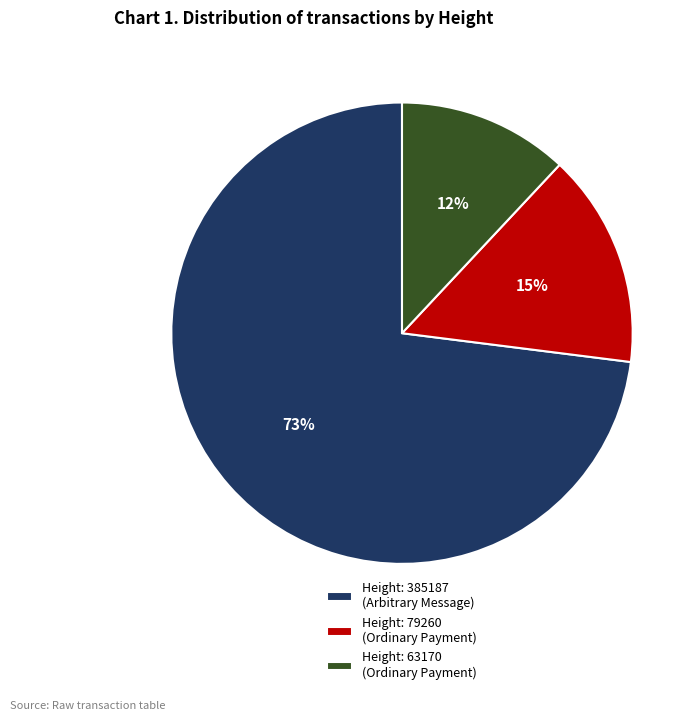

What is the majority slice?

Height: 385187 (Arbitrary Message)